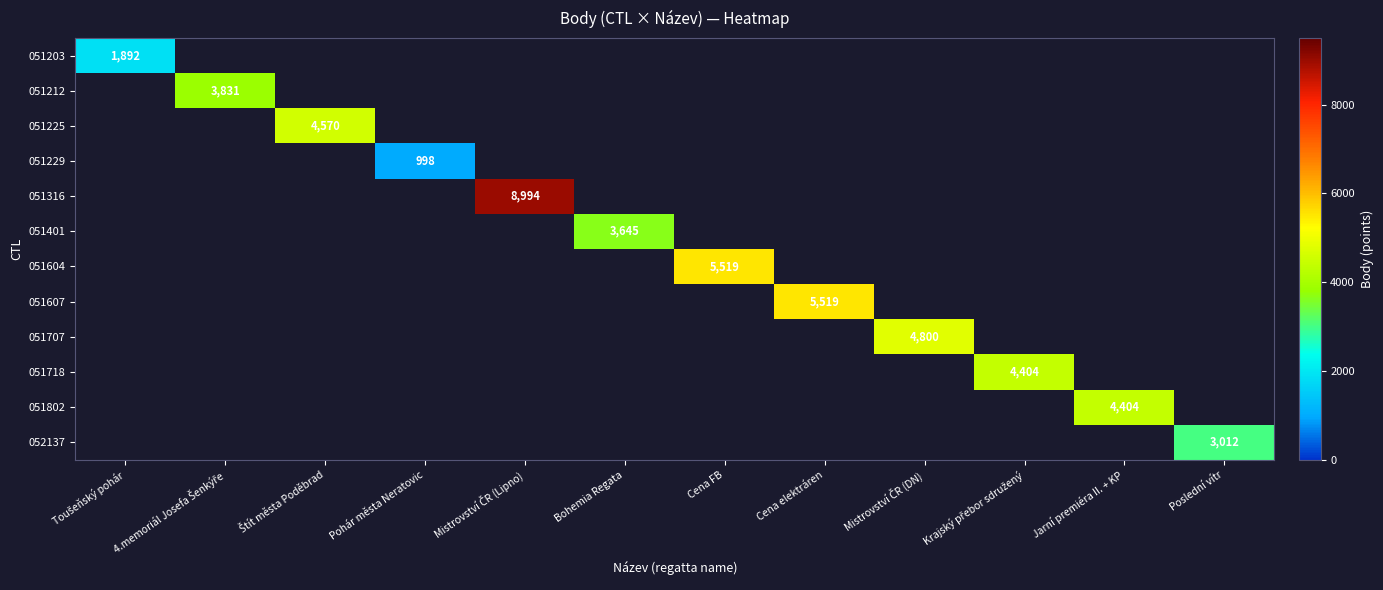

Which has a higher value, Bohemia Regata or Cena FB?

Cena FB